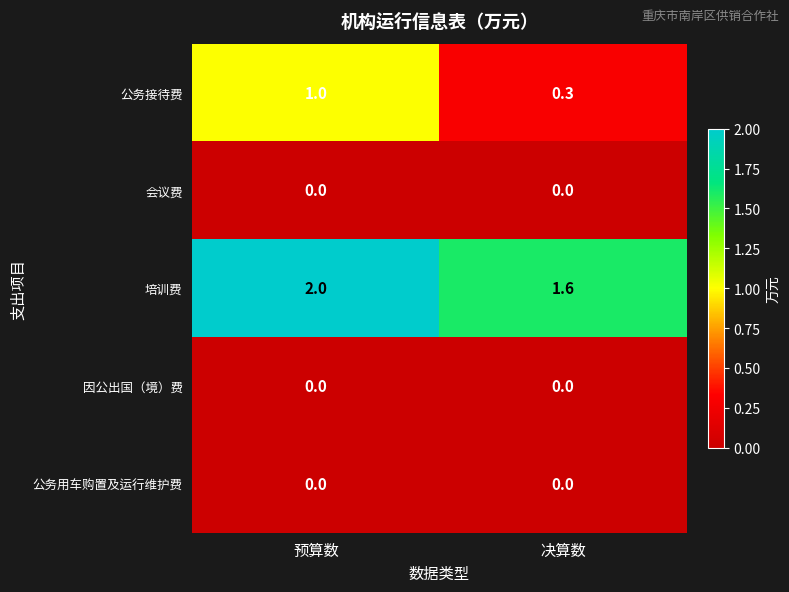

Is it true that 因公出国（境）费 equals 0.0 at 预算数?

True